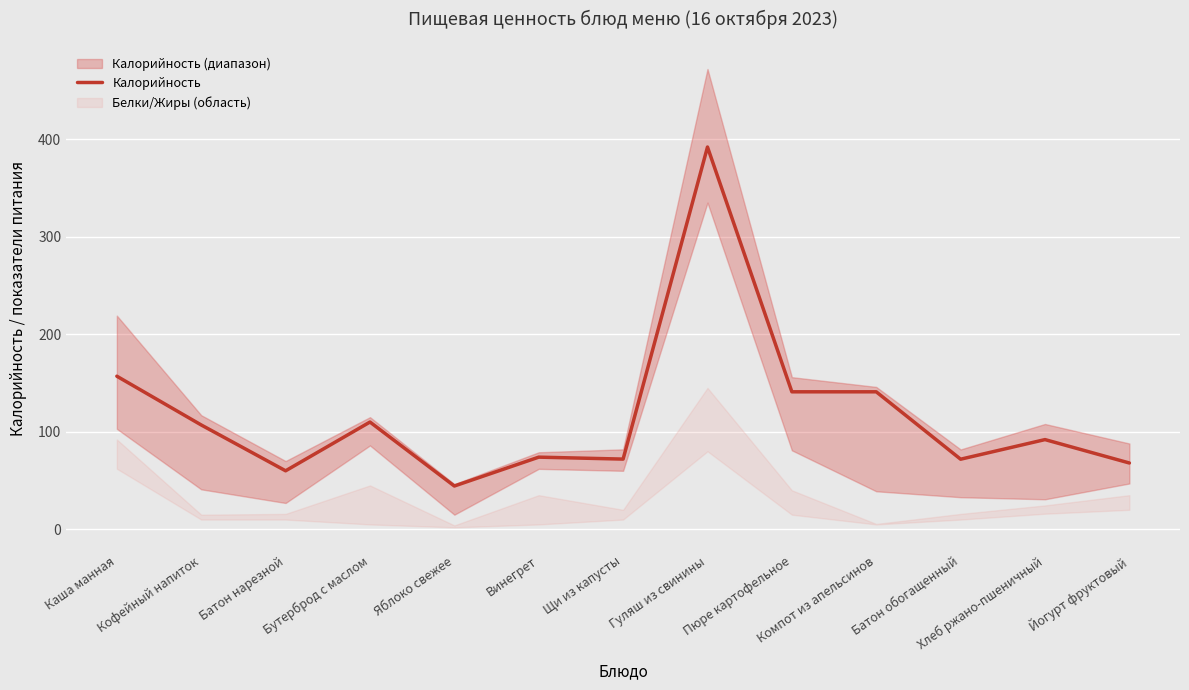

Reading right to left, extract all data points from this chart.

68.0	92.0	71.9	141.0	141.0	392.0	72.0	74.0	44.4	110.0	60.0	107.0	157.0